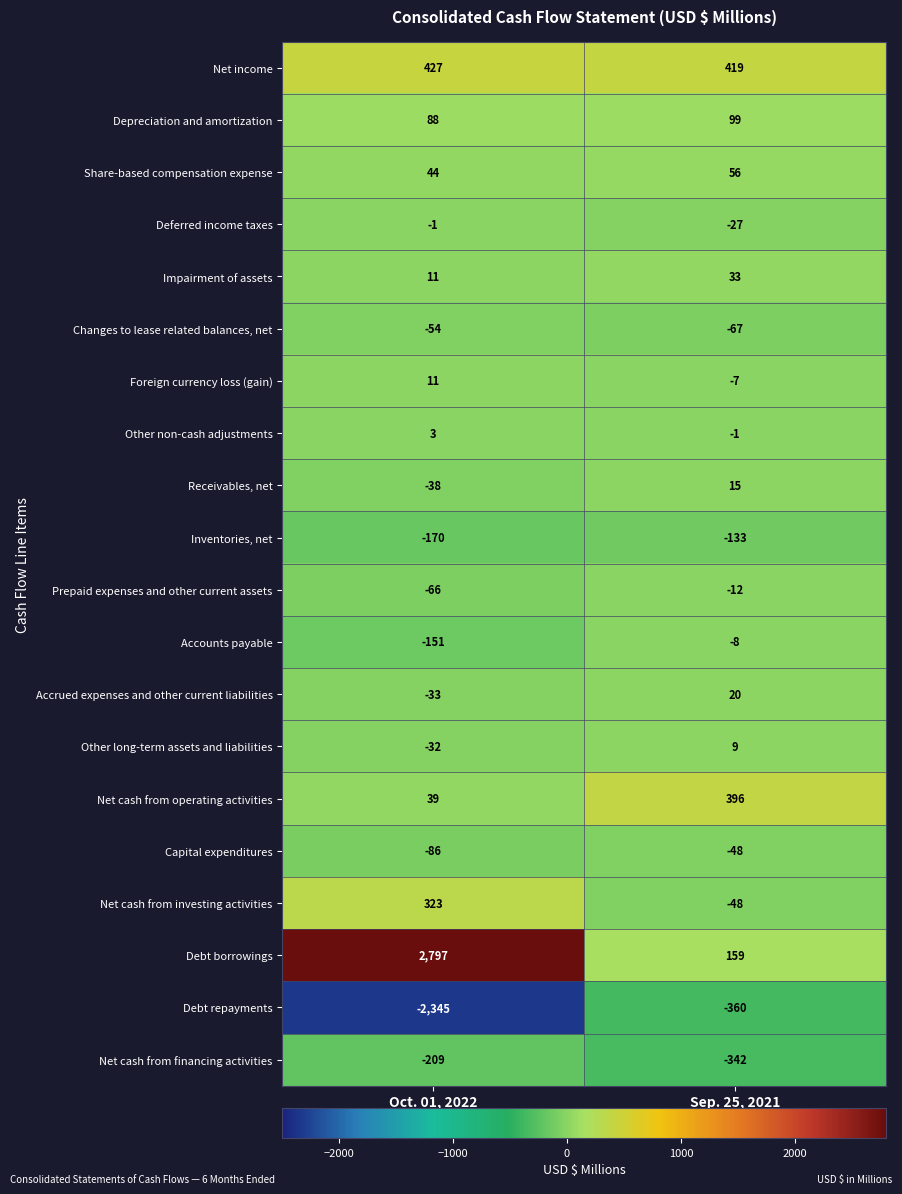

Rank the series by their maximum value, from lowest to highest.

Debt repayments, Net cash from financing activities, Inventories, net, Changes to lease related balances, net, Capital expenditures, Prepaid expenses and other current assets, Accounts payable, Deferred income taxes, Other non-cash adjustments, Other long-term assets and liabilities, Foreign currency loss (gain), Receivables, net, Accrued expenses and other current liabilities, Impairment of assets, Share-based compensation expense, Depreciation and amortization, Net cash from investing activities, Net cash from operating activities, Net income, Debt borrowings